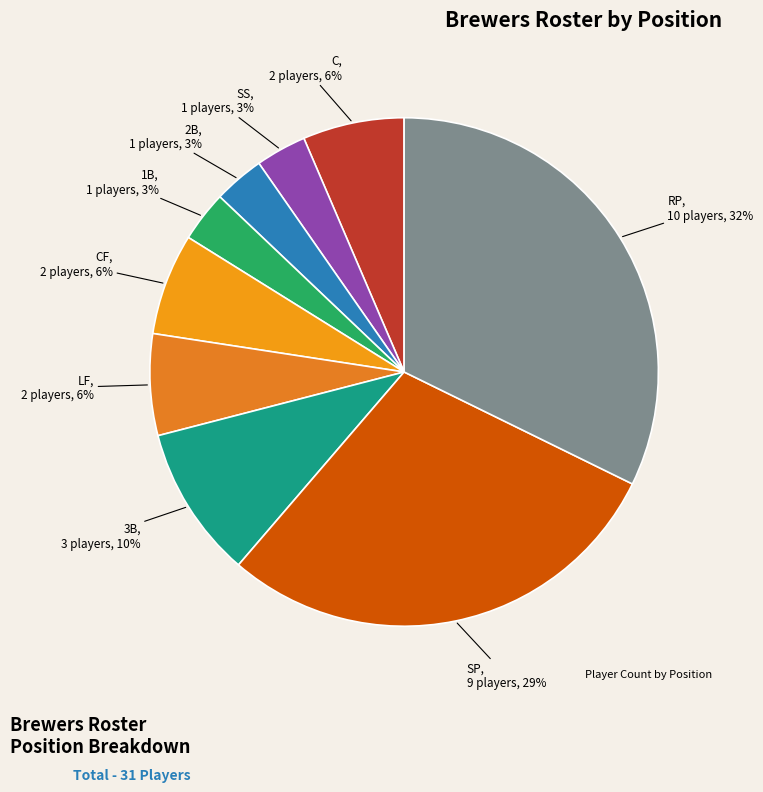

Rank the categories by value from highest to lowest.

RP, SP, 3B, C, CF, LF, SS, 2B, 1B